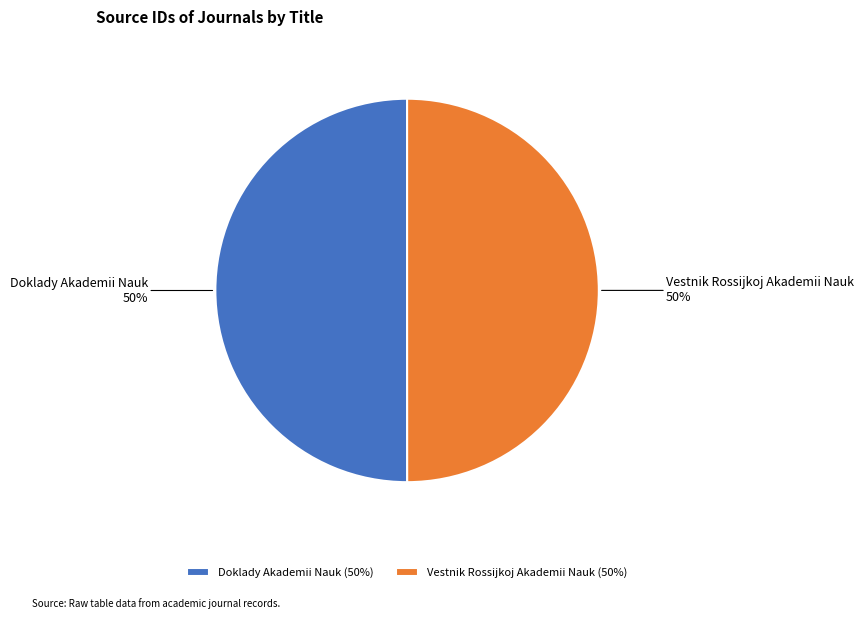

Approximately how many times larger is the value at Doklady Akademii Nauk compared to Vestnik Rossijkoj Akademii Nauk?

1.0